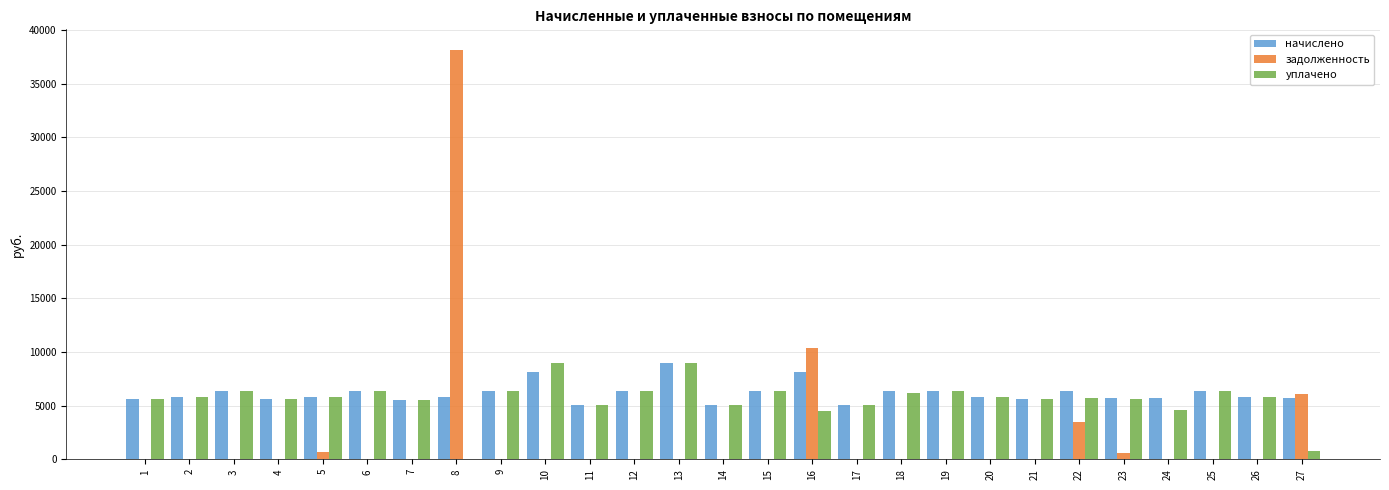

What is the sum of all задолженность values?

59409.3